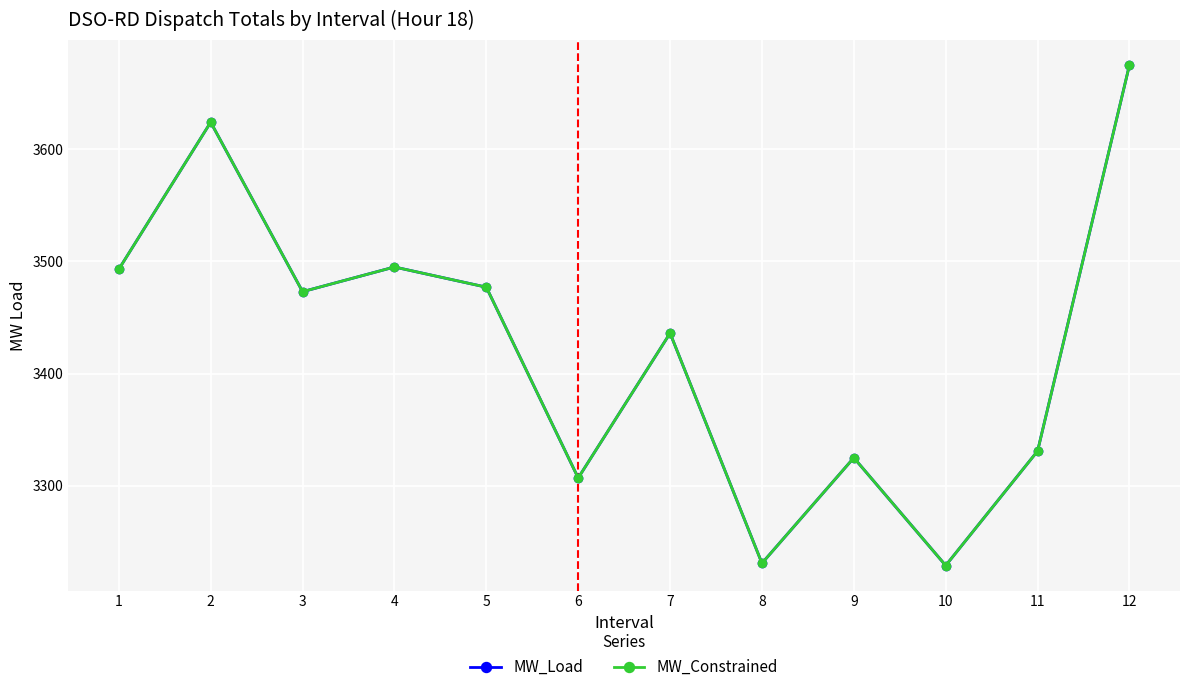

How many lines are shown in the chart?

2